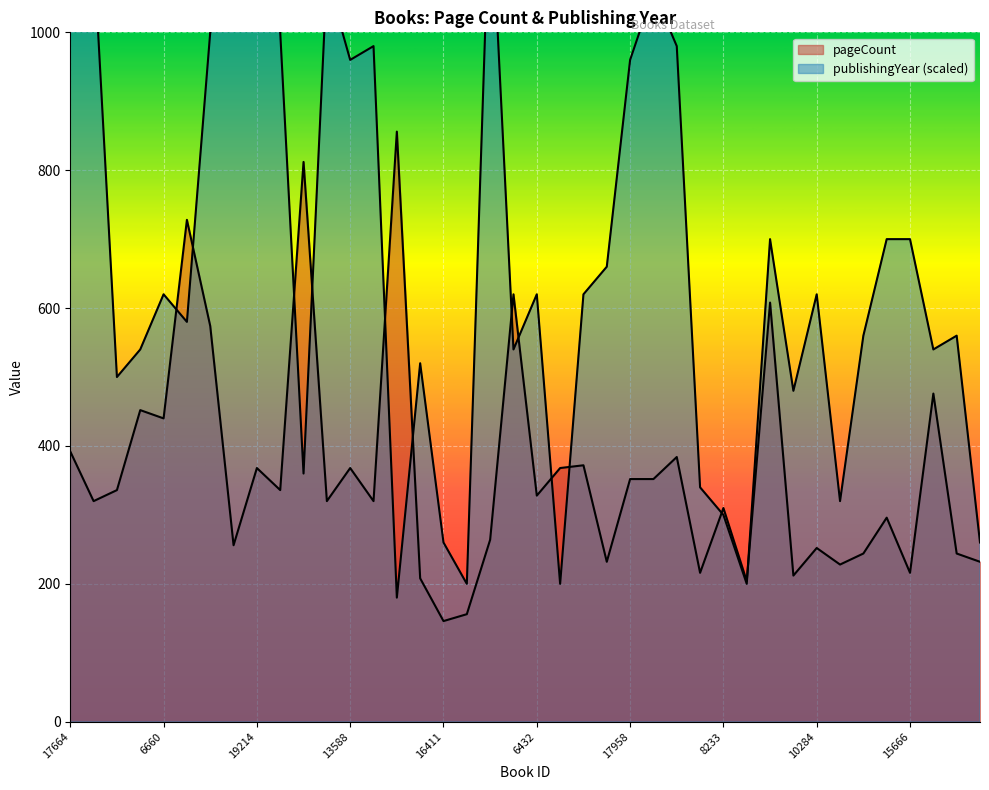

How many categories are shown in the chart?

40